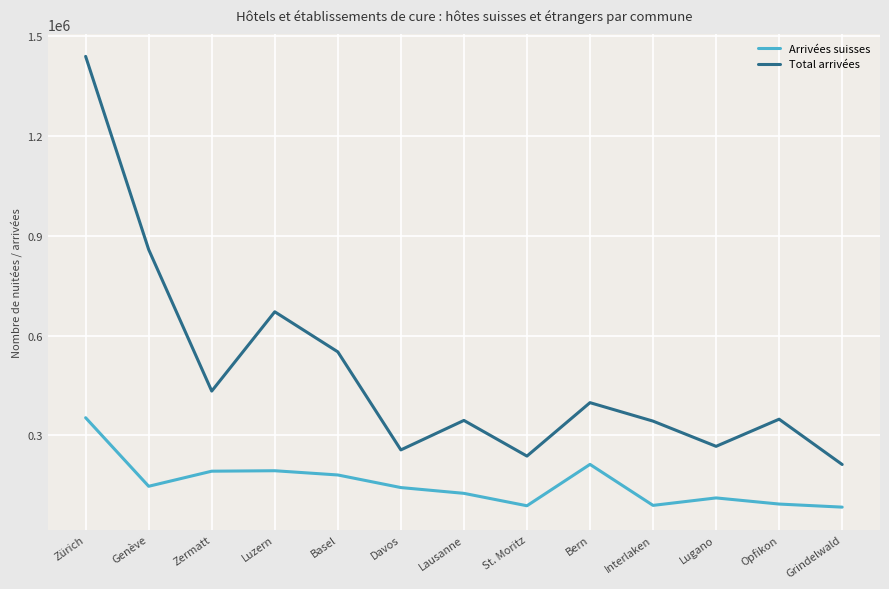

What position from the right is St. Moritz?

6